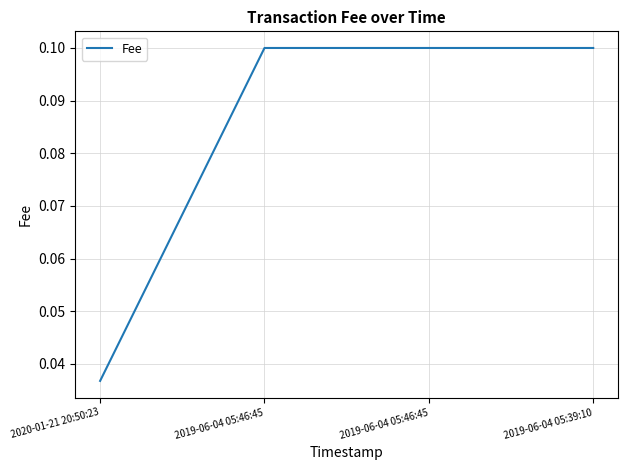

Does the chart have visible grid lines?

Yes